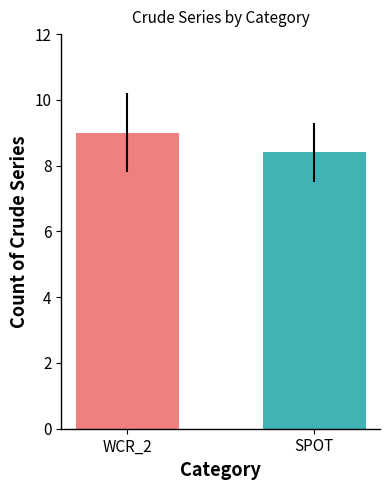

What is the average value?

8.7